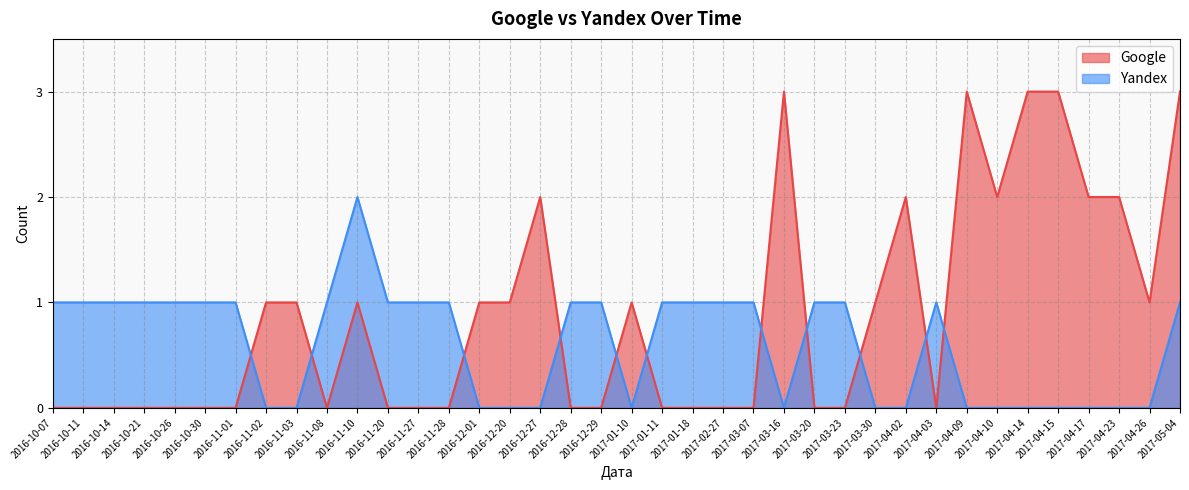

How many lines are shown in the chart?

2